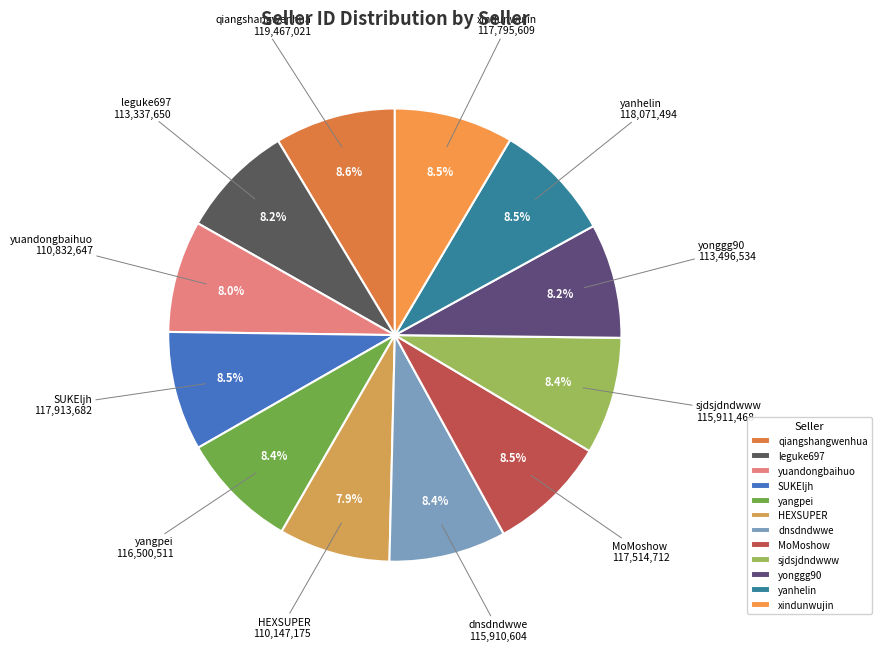

Is it true that HEXSUPER is 23% of the pie?

False